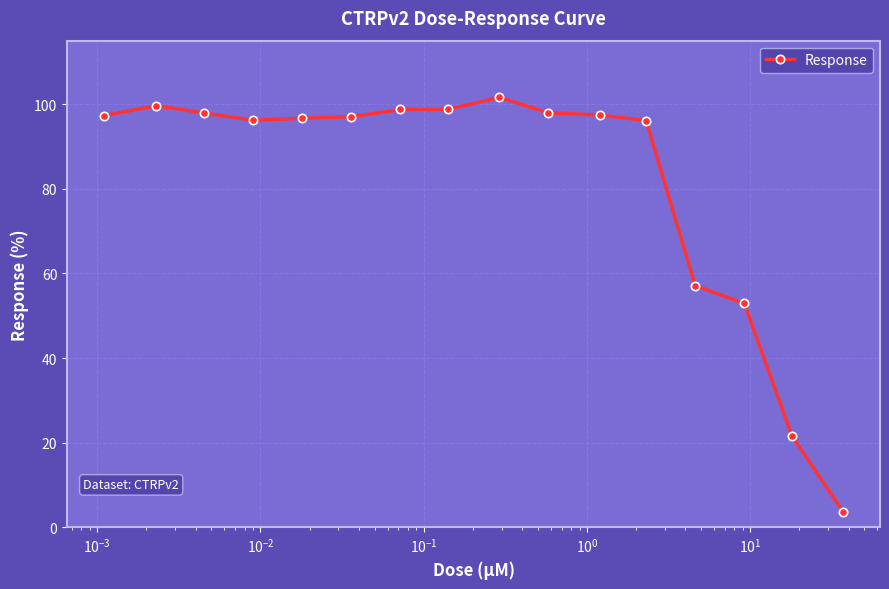

What is the smallest value displayed?

3.7